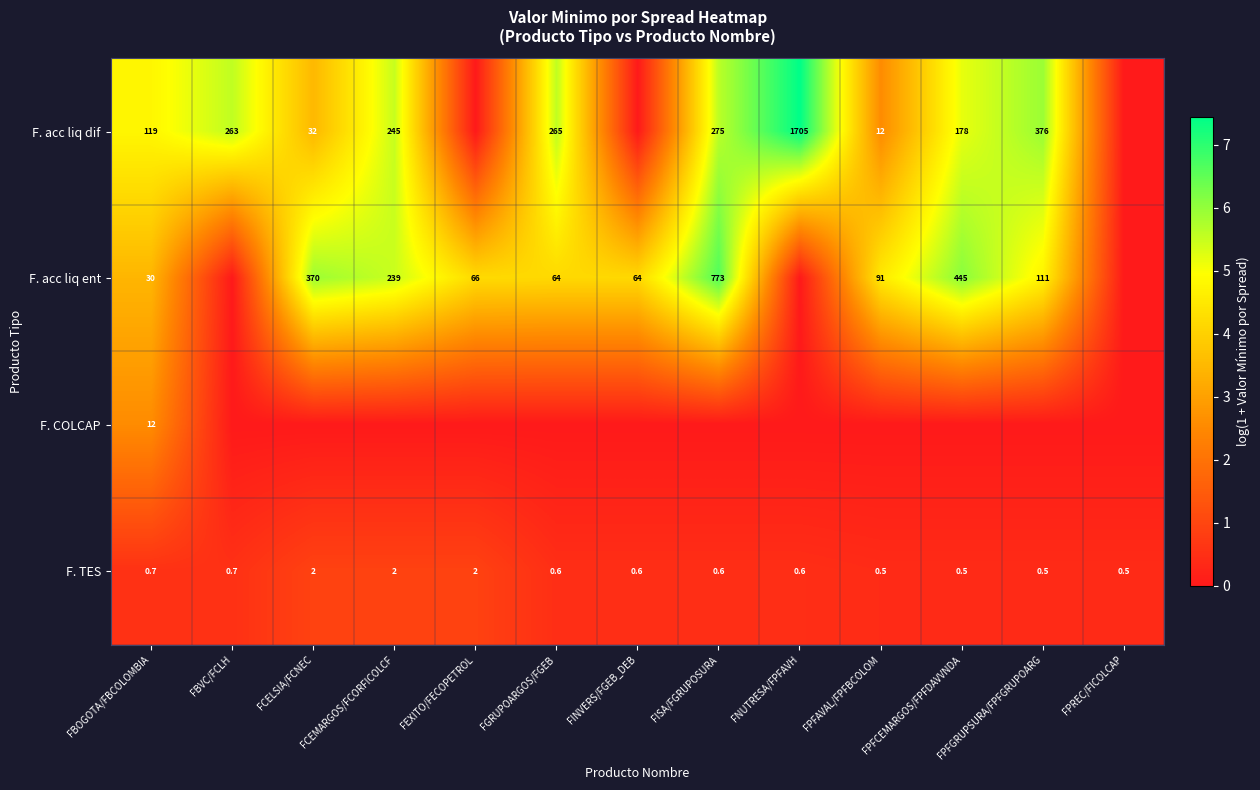

What is the lowest value of the F. TES series?

0.5